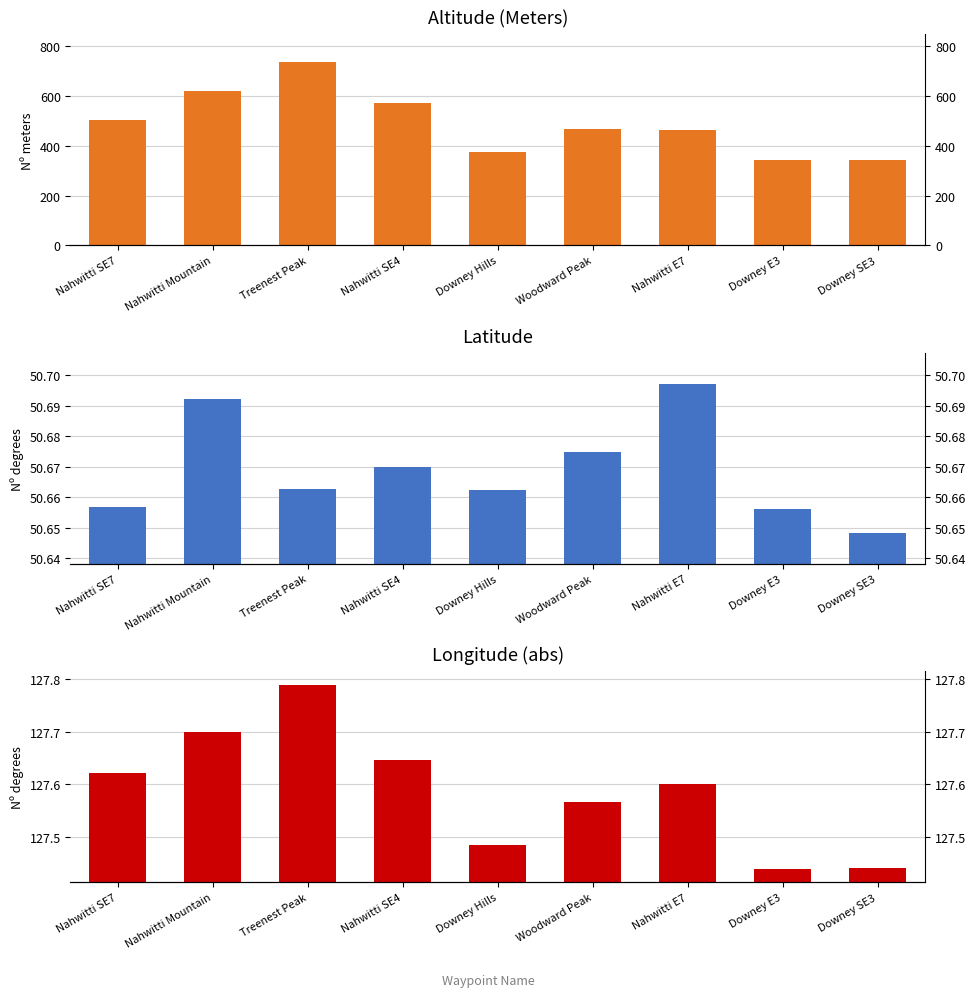

Reading right to left, extract all data points from this chart.

Altitude (Meters): 345.0	345.0	465.0	466.0	376.0	574.0	738.0	622.0	504.0
Latitude: 50.6	50.7	50.7	50.7	50.7	50.7	50.7	50.7	50.7
Longitude (abs): 127.4	127.4	127.6	127.6	127.5	127.6	127.8	127.7	127.6